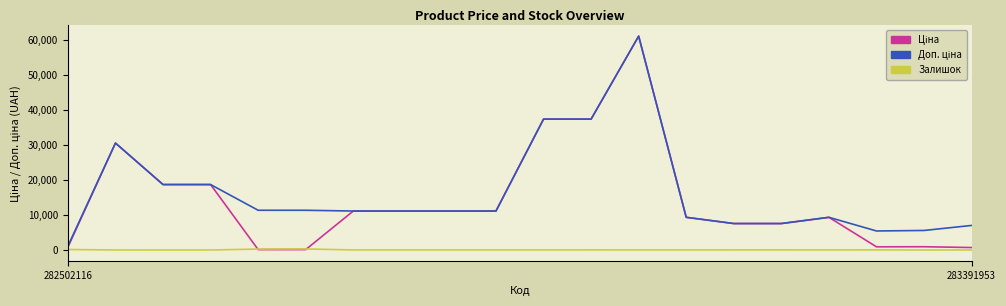

At which category does the chart reach its peak across all series?

12